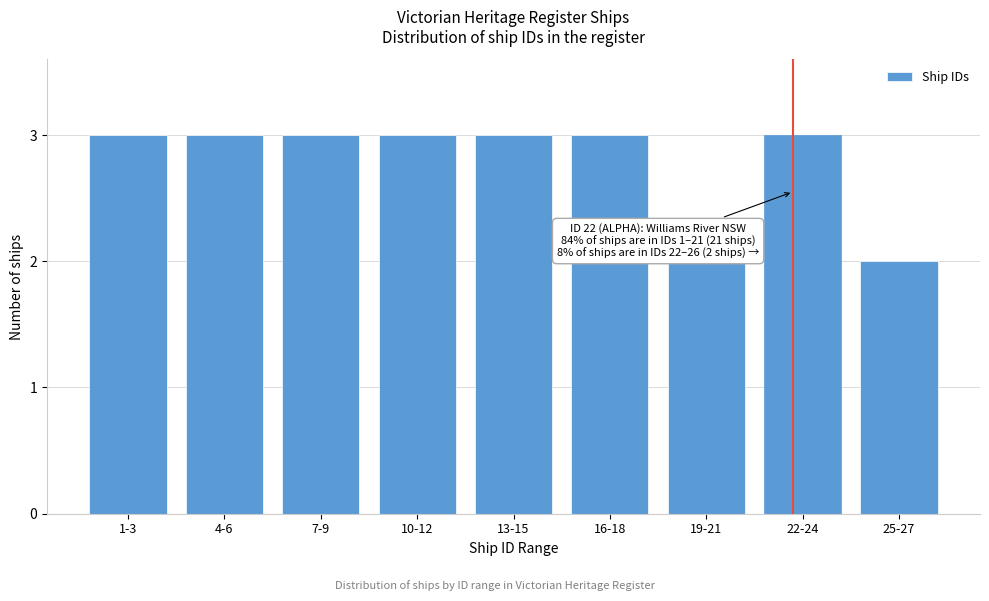

Reading left to right, list all the values displayed in this chart.

3	3	3	3	3	3	2	3	2